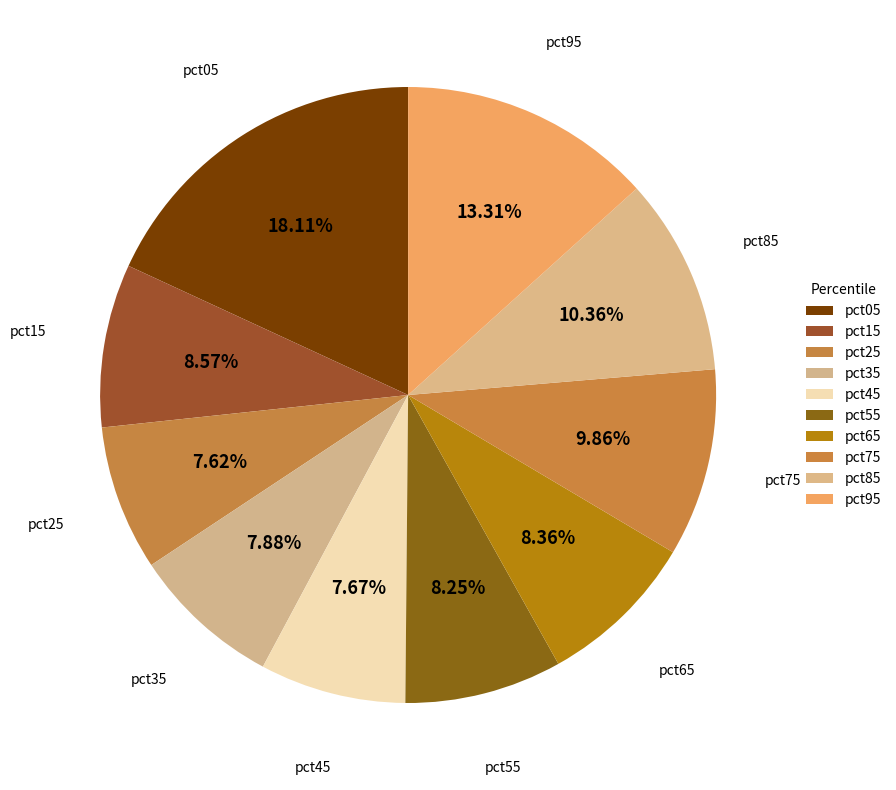

To the nearest percent, what is the difference between the pct95 and pct25 slice percentages?

6%